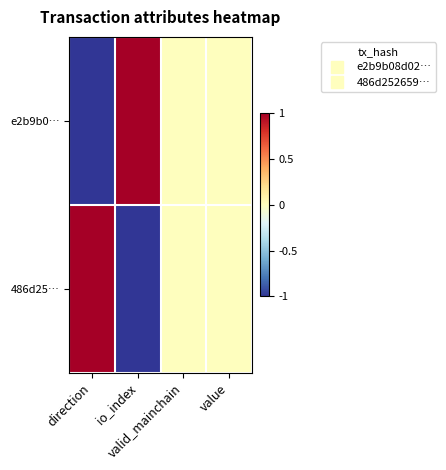

Between direction and value, which is larger?

value